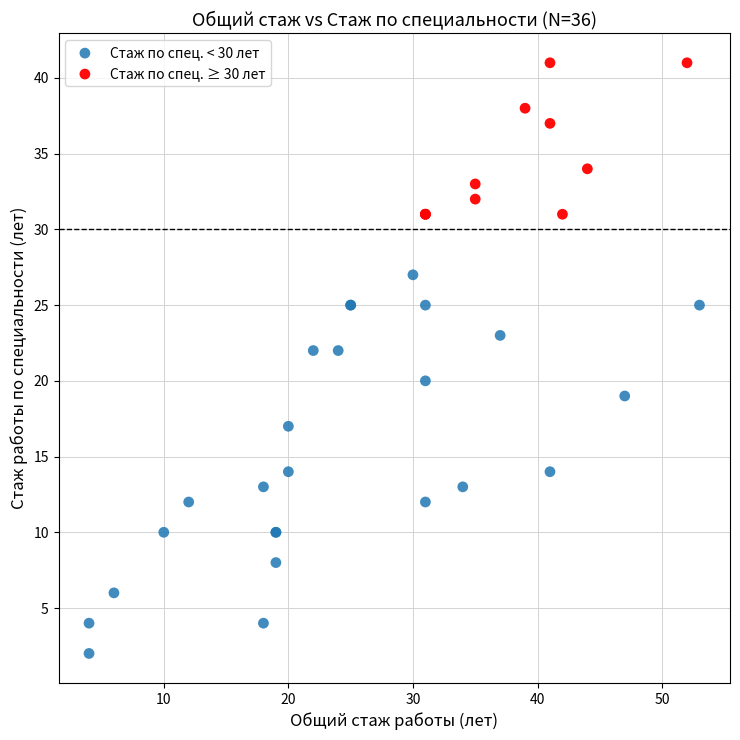

Which series reaches the minimum Y coordinate?

Стаж по спец. < 30 лет